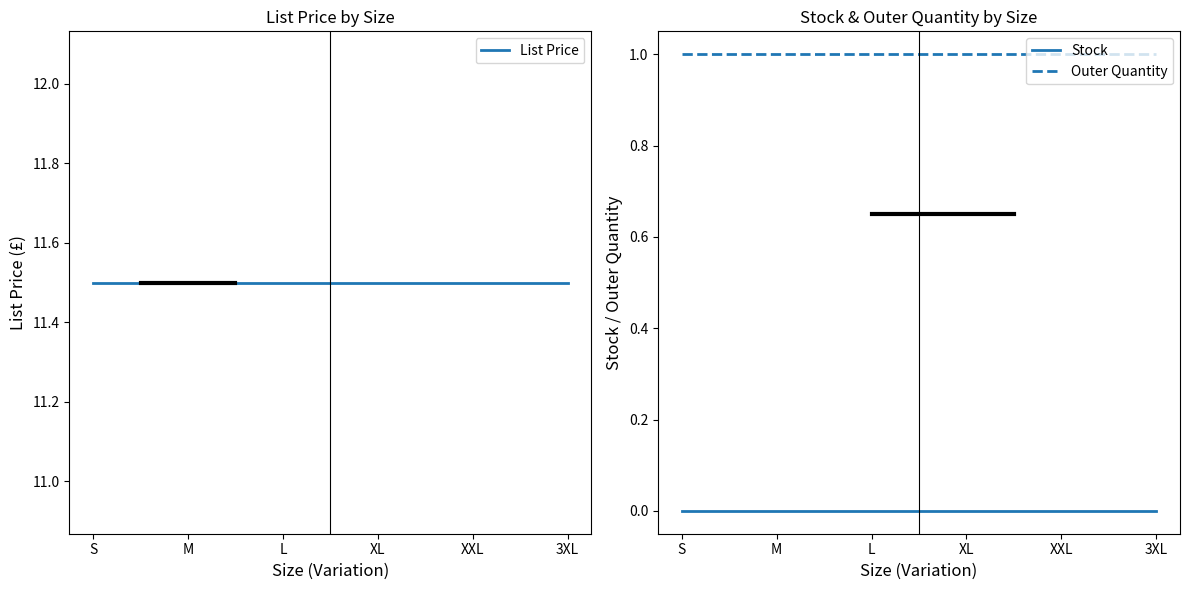

List the labels in order of Outer Quantity value, smallest first.

S, M, L, XL, XXL, 3XL